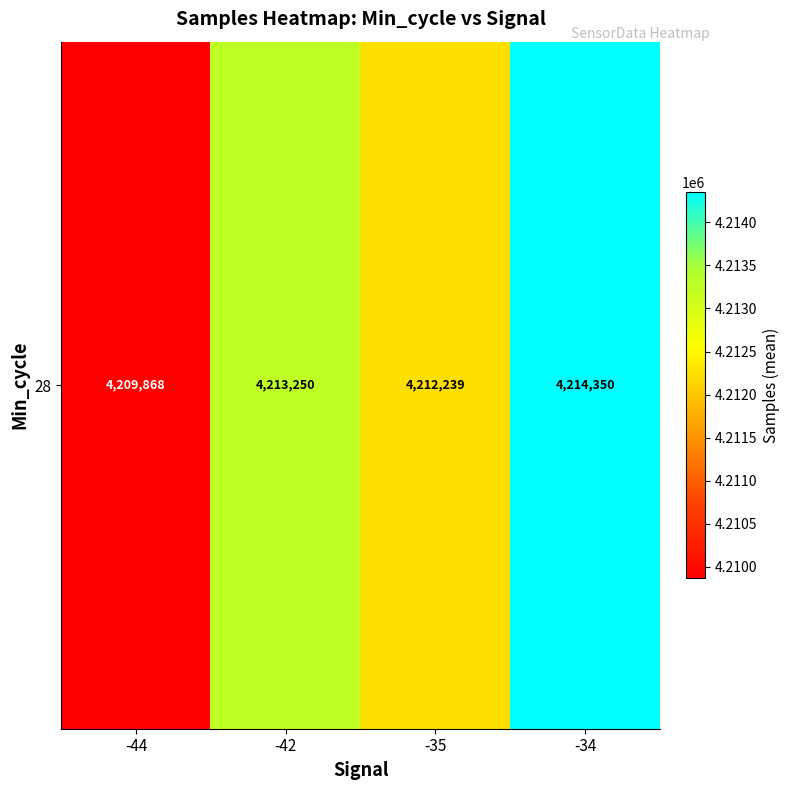

Is it true that the value at -34 is 5777919.4?

False